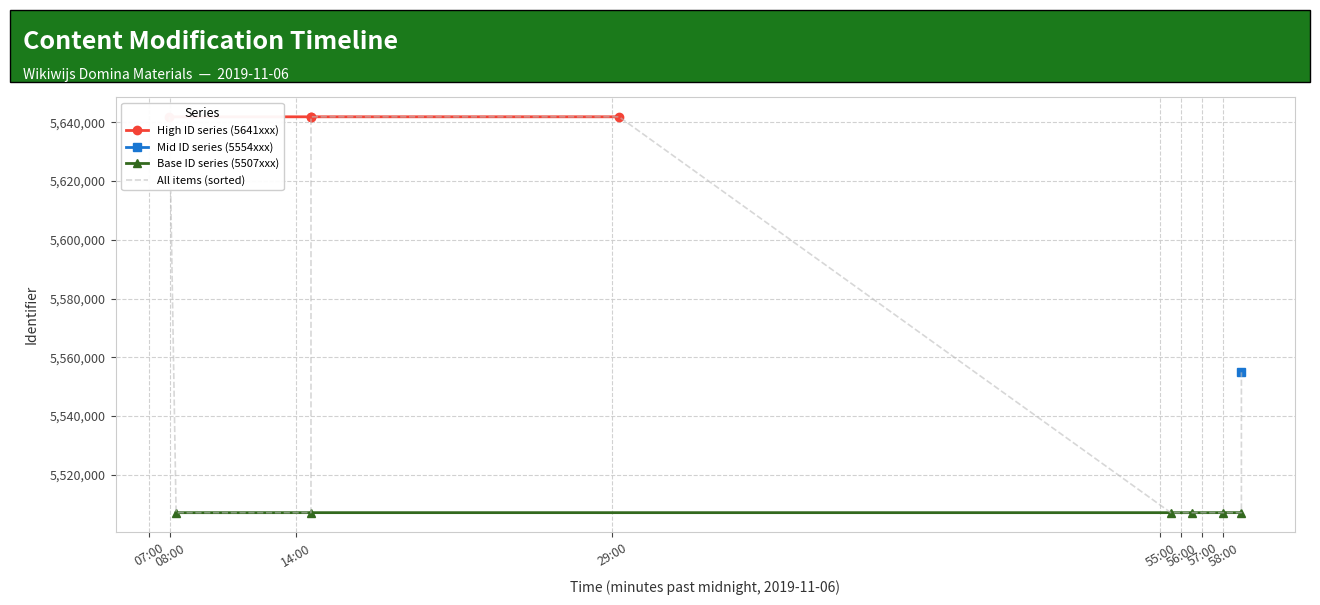

What is the value of the Base ID series (5507xxx) point at the 3rd from the left?

5507083